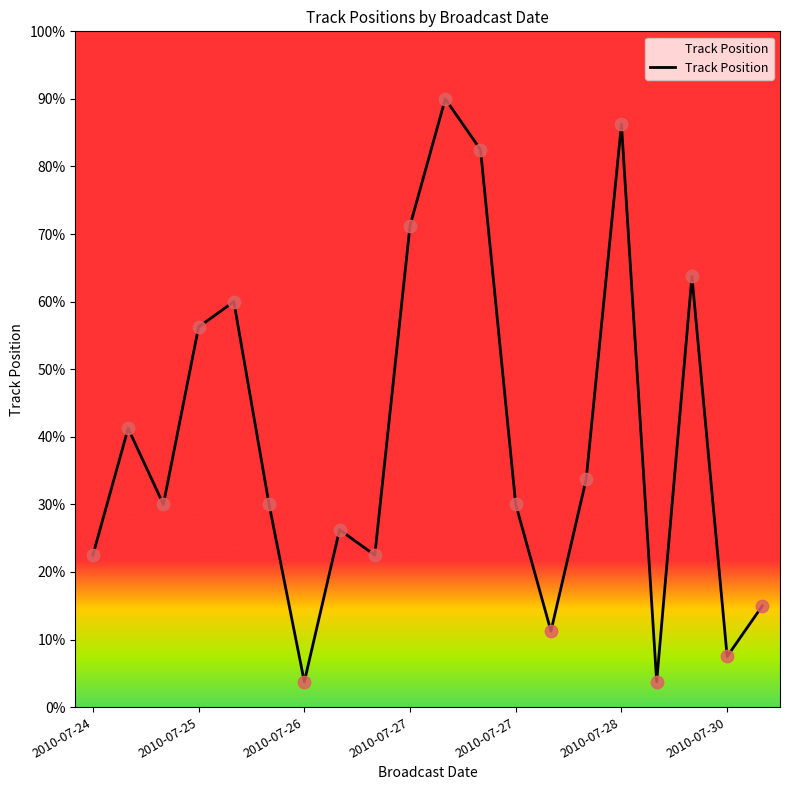

What is the maximum value shown in the chart?

90.0